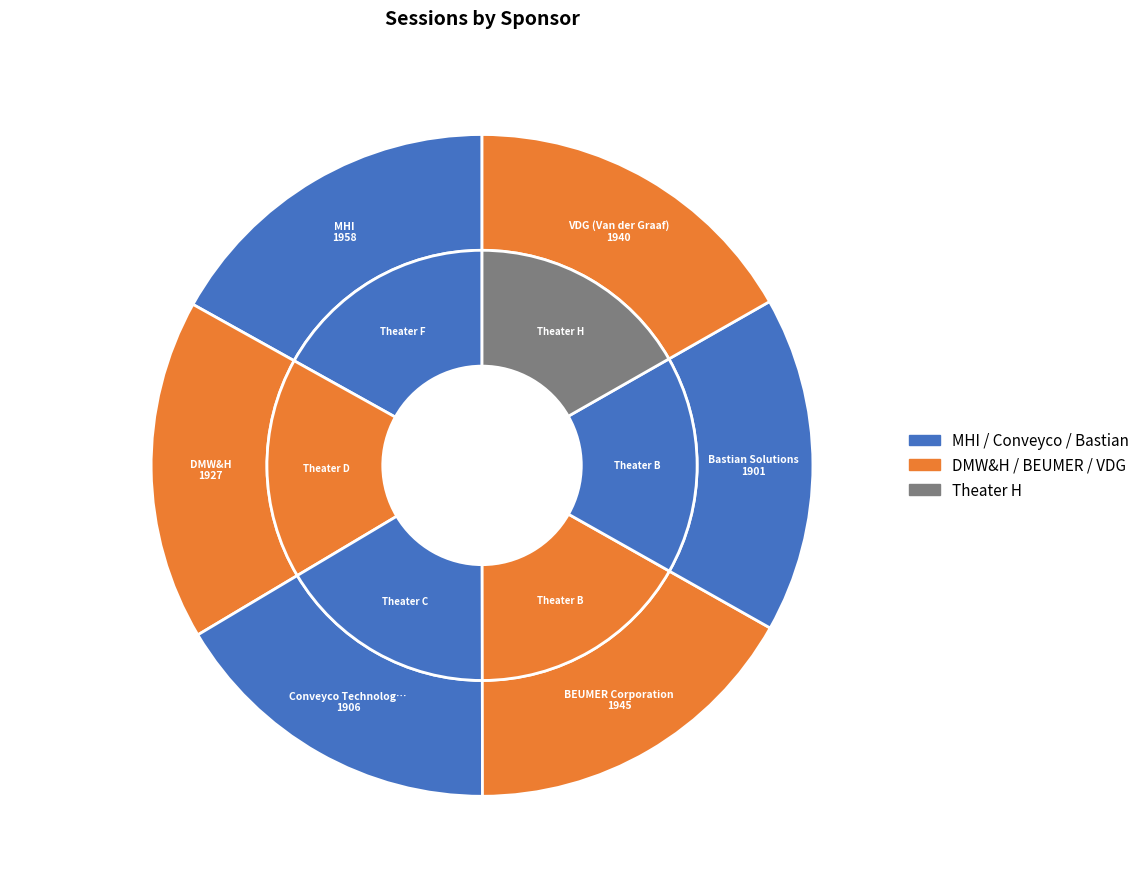

Is the sum of DMW&H and MHI greater than half?

No